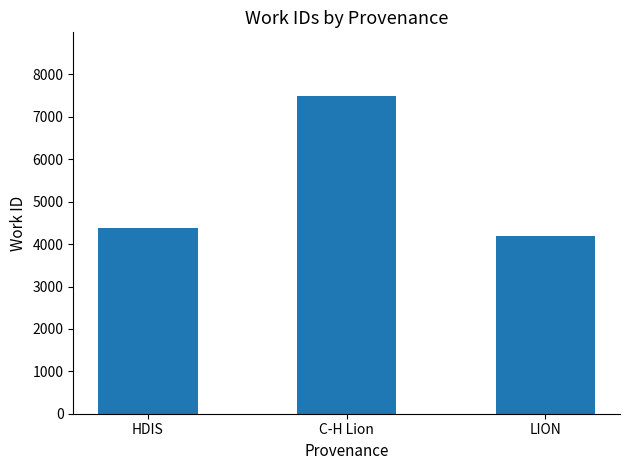

What is the difference between the second highest and minimum values?

192